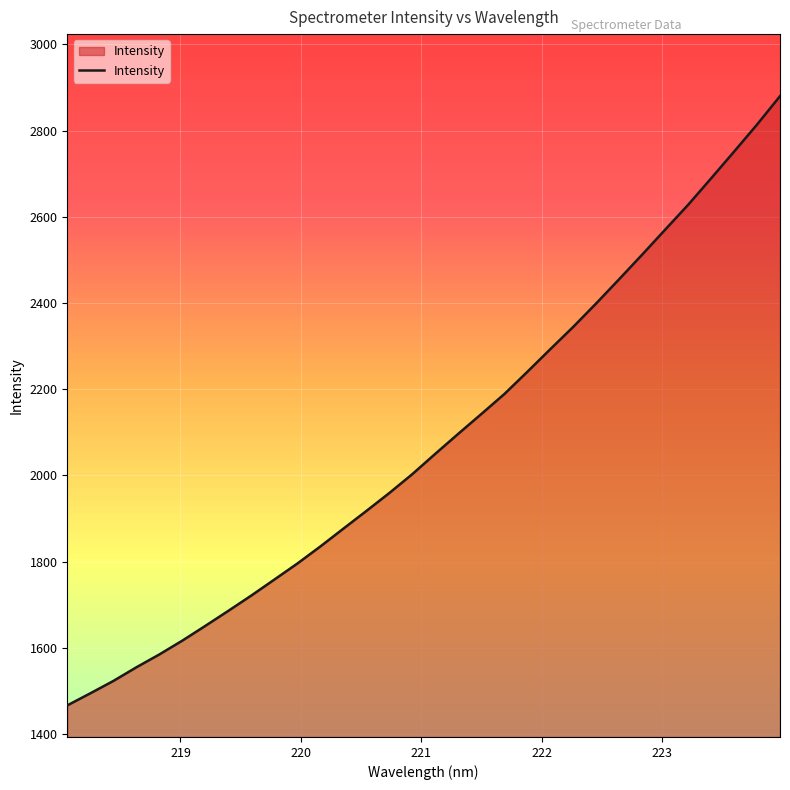

How many lines are shown in the chart?

1